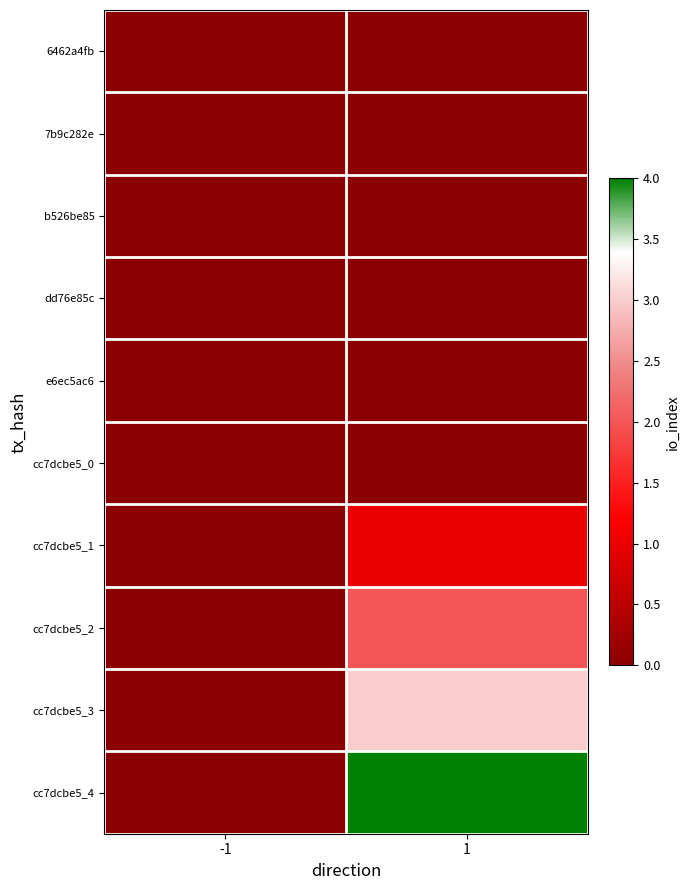

At how many categories does at least one series exceed 0?

1